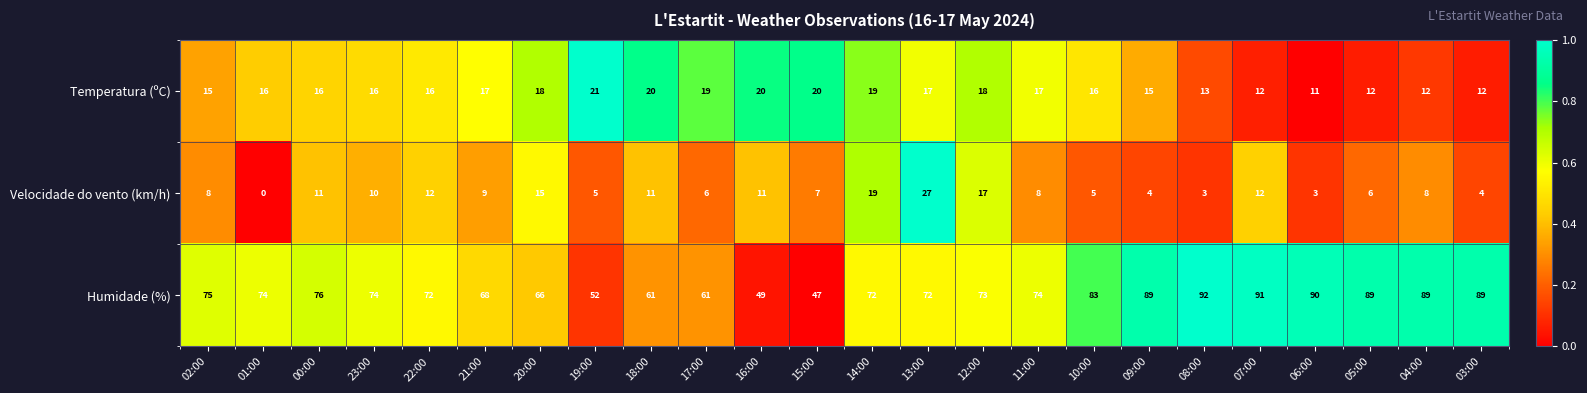

Is it true that Velocidade do vento (km/h) equals 6 at 05:00?

True